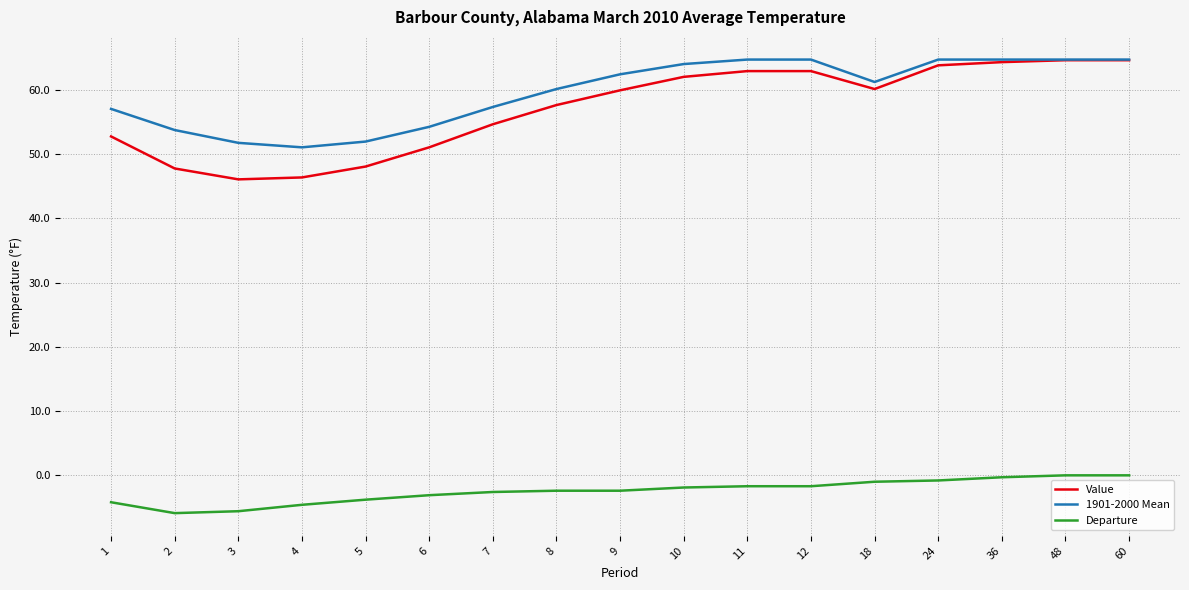

What are all the series names shown in the legend?

Value, 1901-2000 Mean, Departure